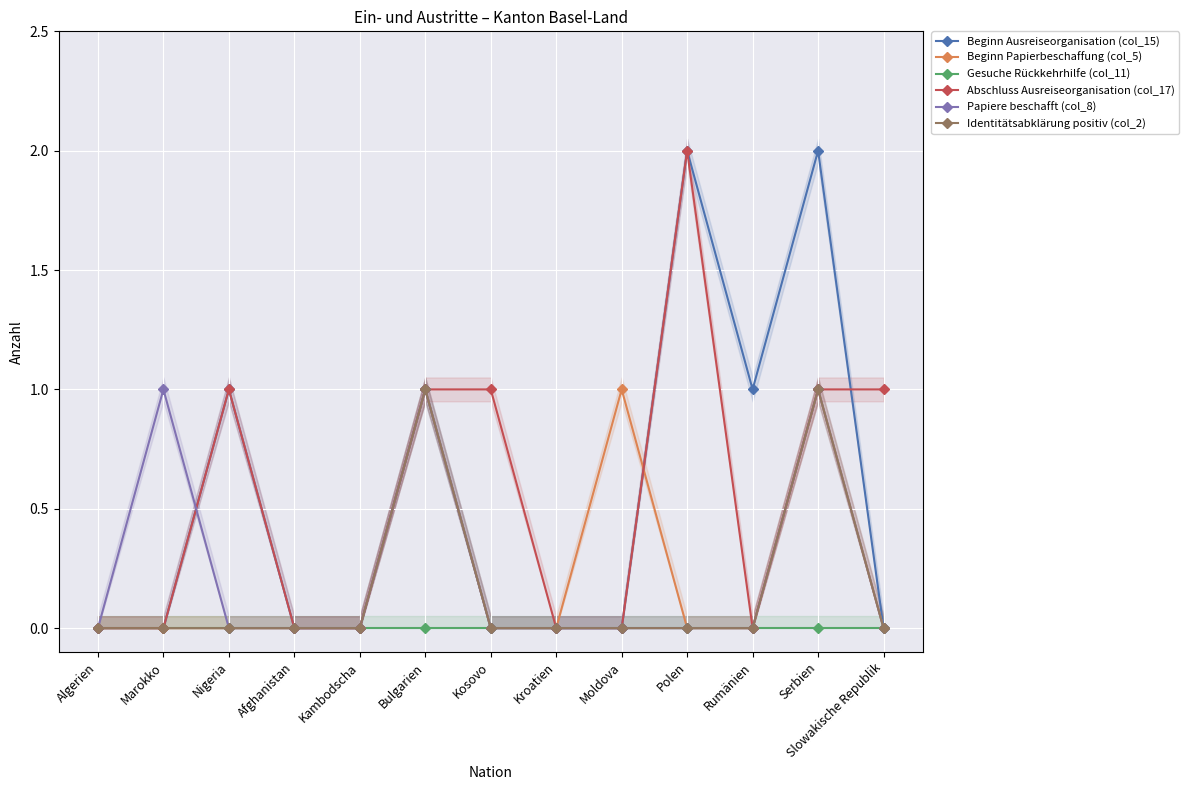

What is the maximum value shown in the chart?

2